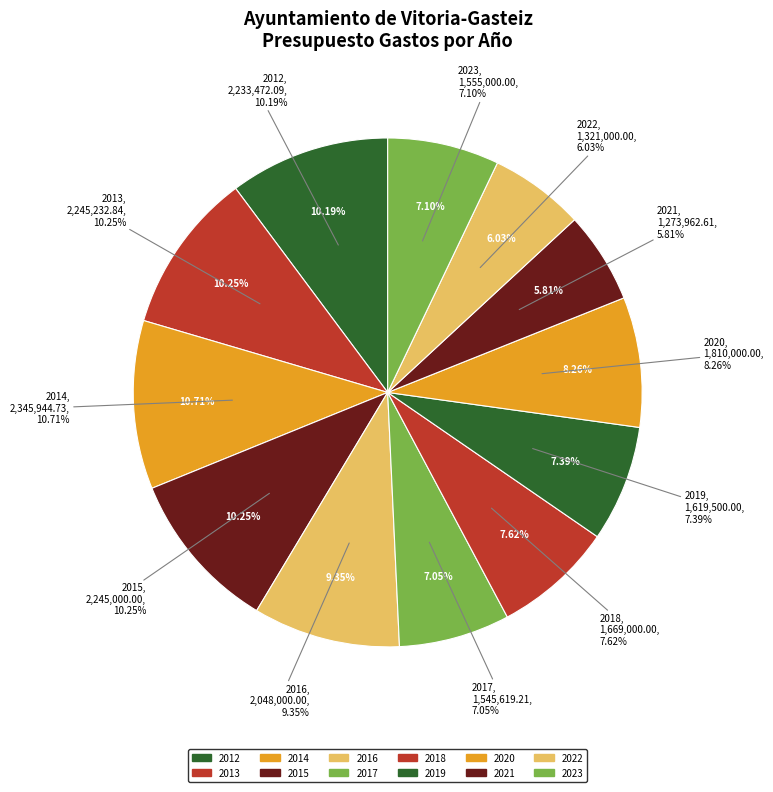

Rank the categories by value from lowest to highest.

2021, 2022, 2017, 2023, 2019, 2018, 2020, 2016, 2012, 2015, 2013, 2014